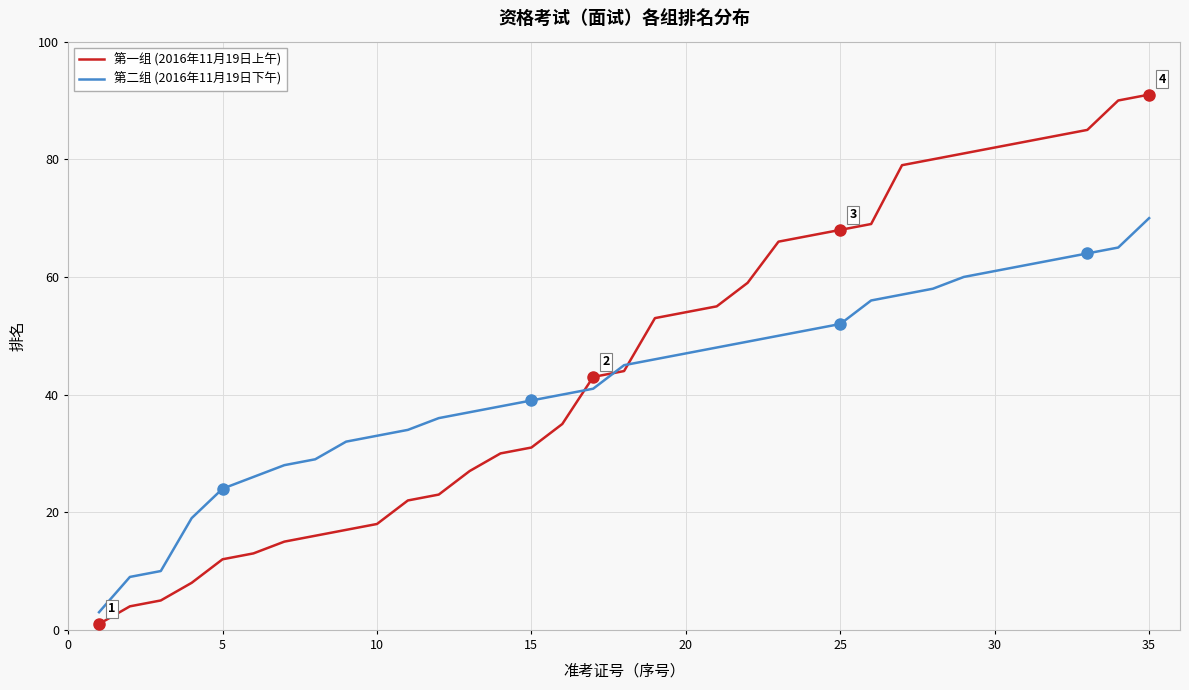

Does the chart have visible grid lines?

Yes